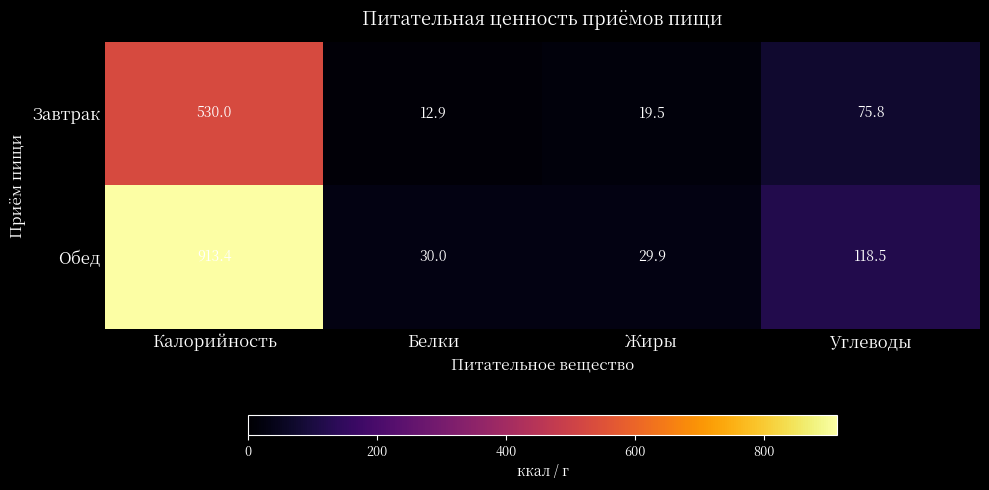

At which category does the chart reach its peak across all series?

Калорийность